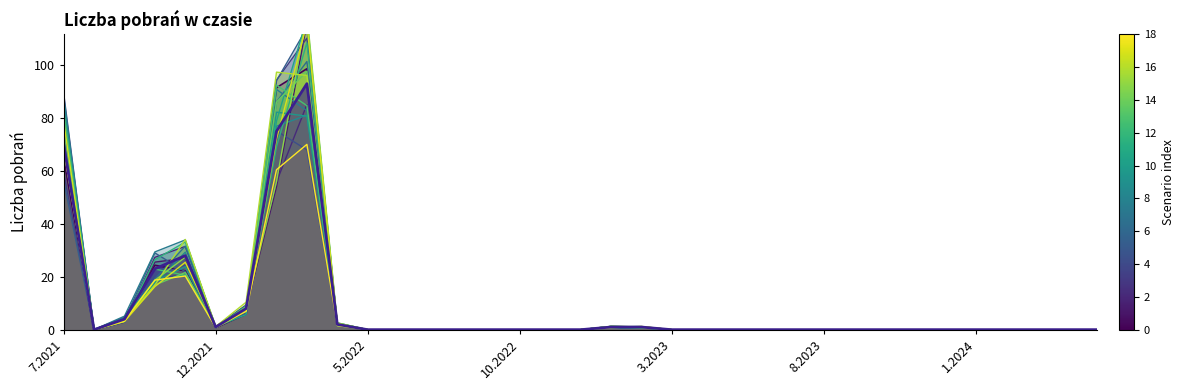

Rank the categories by value from lowest to highest.

8.2021, 5.2022, 6.2022, 7.2022, 8.2022, 9.2022, 10.2022, 11.2022, 12.2022, 3.2023, 4.2023, 5.2023, 6.2023, 7.2023, 8.2023, 9.2023, 10.2023, 11.2023, 12.2023, 1.2024, 2.2024, 3.2024, 4.2024, 5.2024, 12.2021, 1.2023, 2.2023, 4.2022, 9.2021, 1.2022, 10.2021, 11.2021, 7.2021, 2.2022, 3.2022